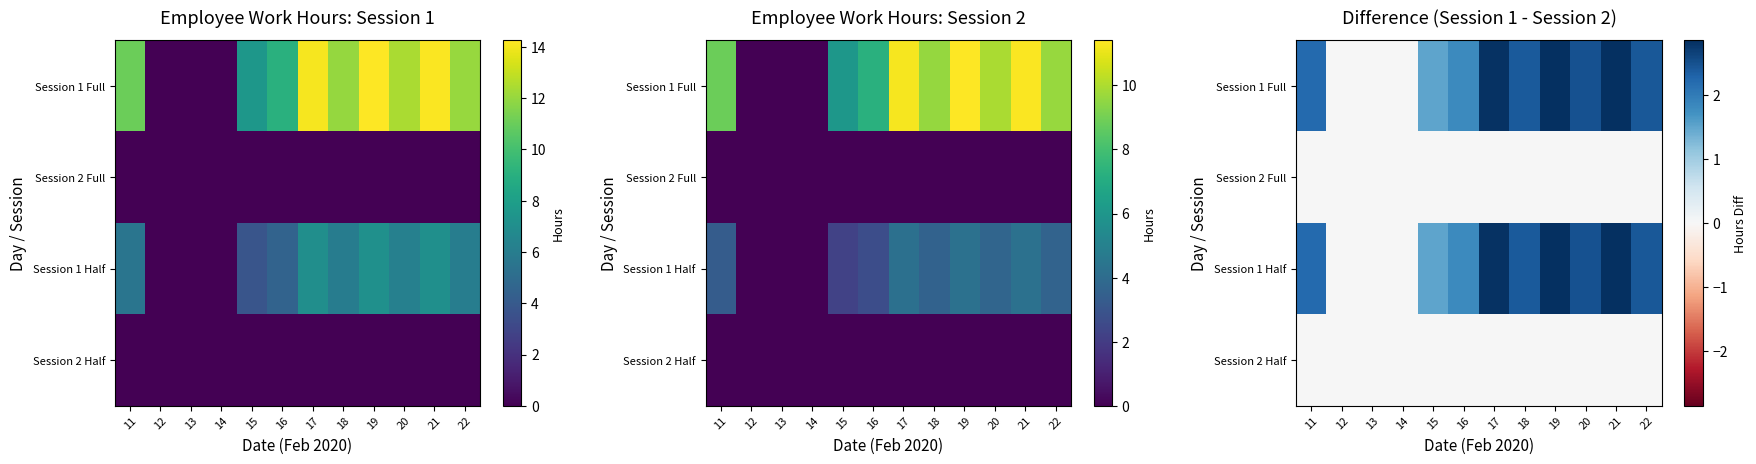

What is the approximate value of Session 1 Half at 18?

2.4